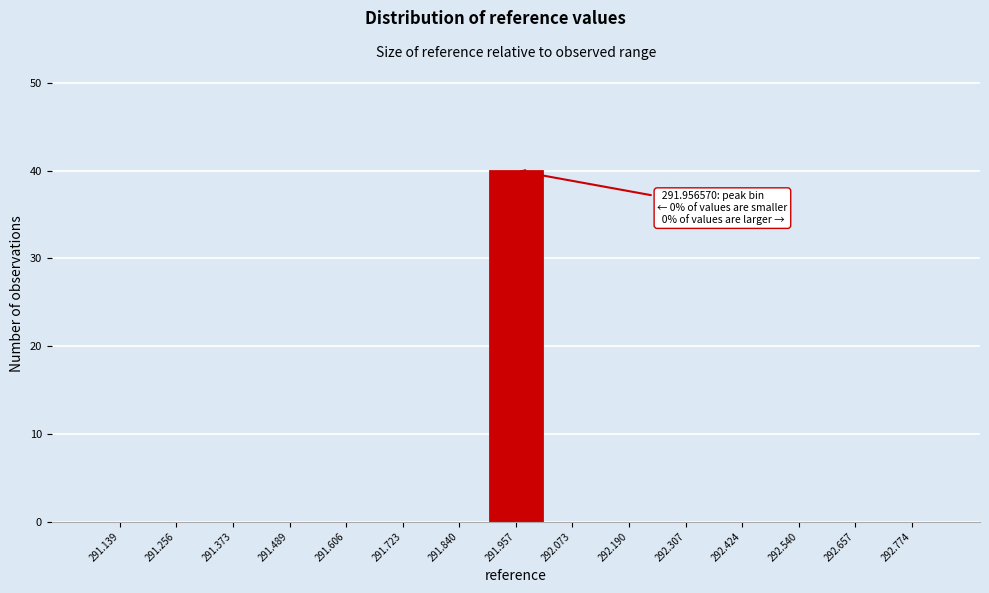

Which range on the x-axis has the tallest bar?

291.90 to 292.02